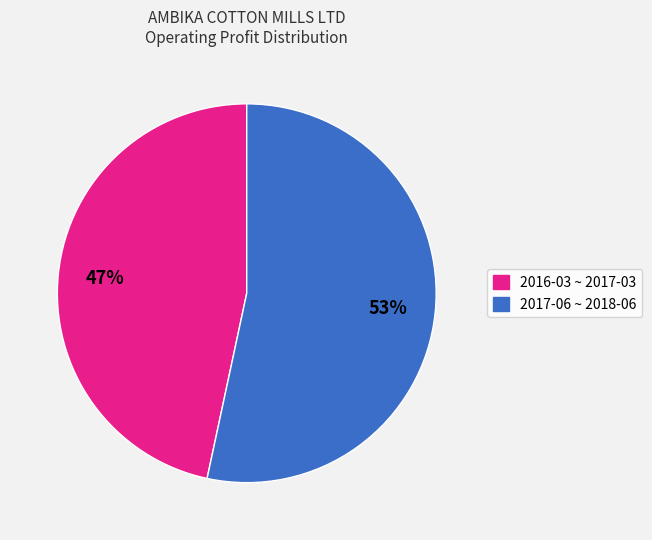

To the nearest percent, what percentage of the pie is 2016-03 ~ 2017-03?

47%